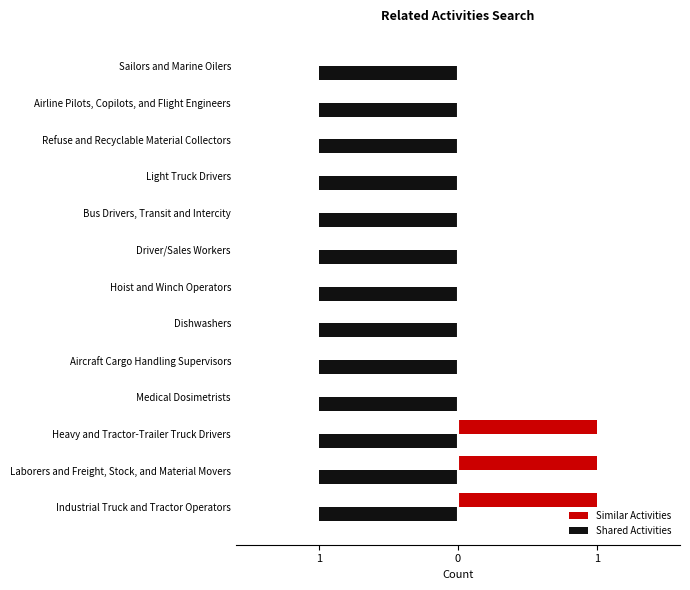

What are all the series names shown in the legend?

Similar Activities, Shared Activities